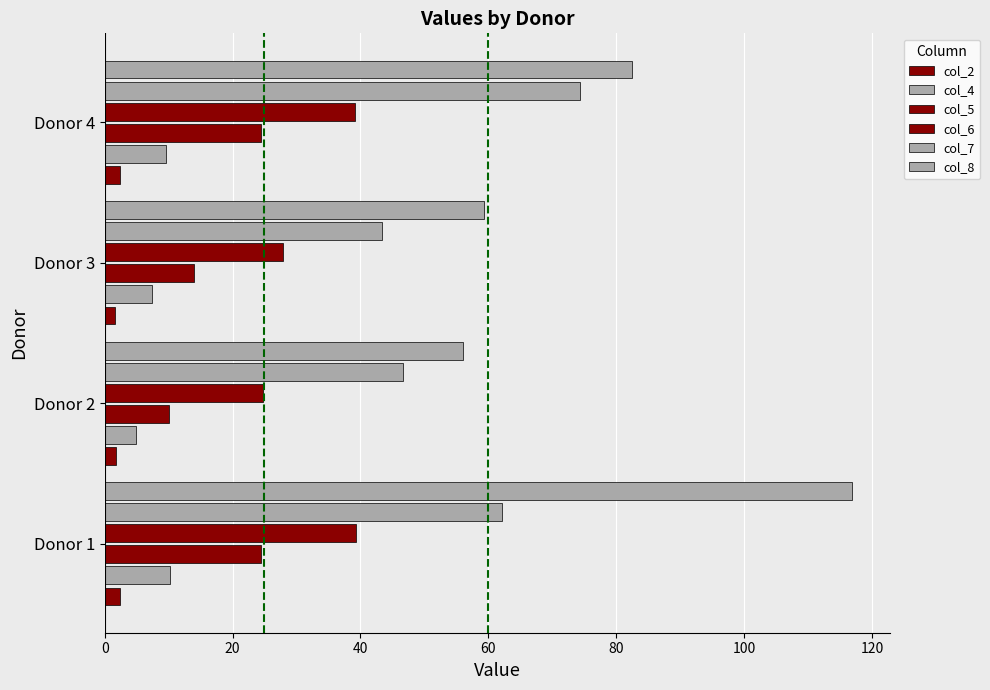

Count the number of categories in the chart.

4